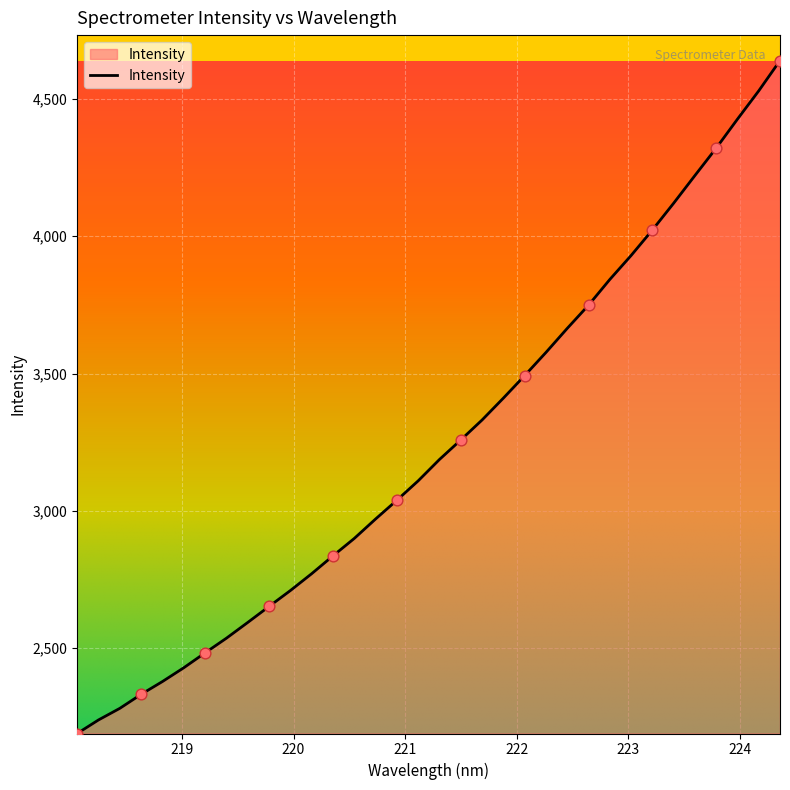

What is the difference between the maximum and minimum values?

2452.2